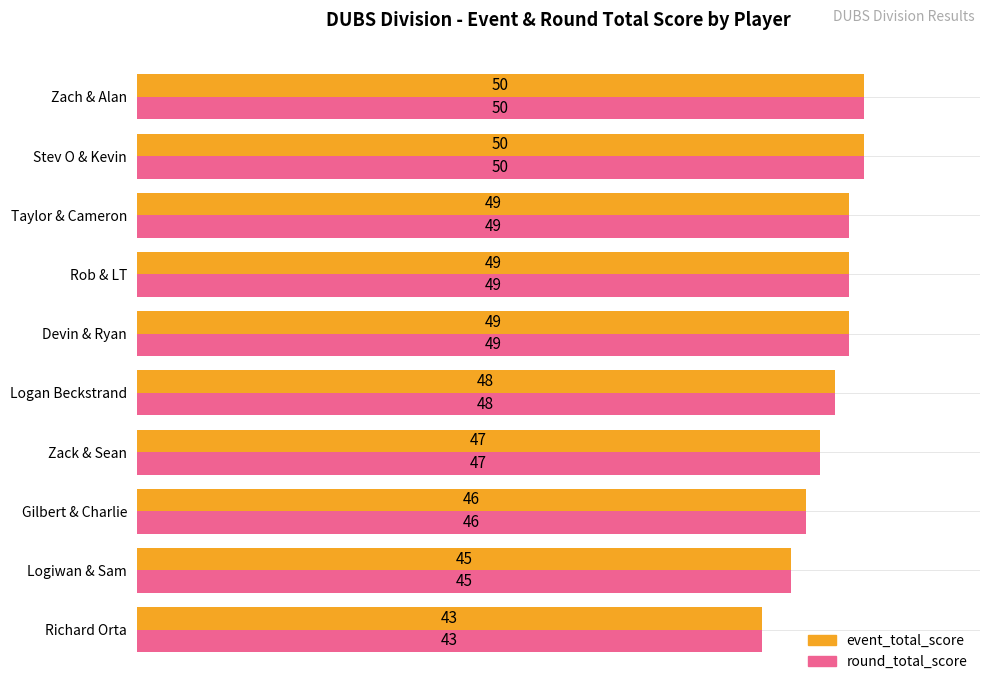

What is the minimum value for event_total_score?

43